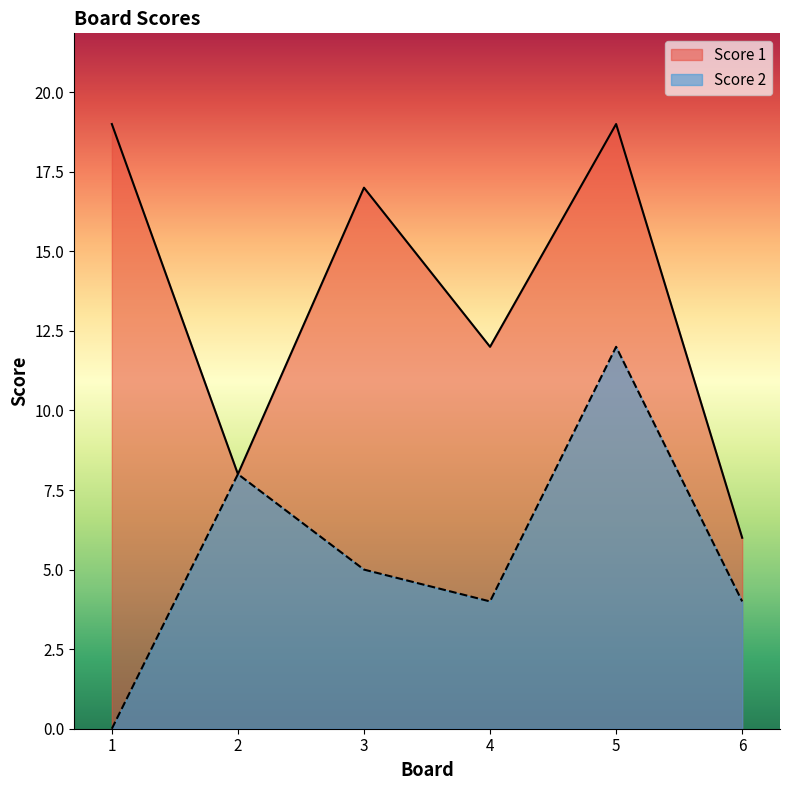

List the series in order of their peak value, lowest first.

Score 2, Score 1